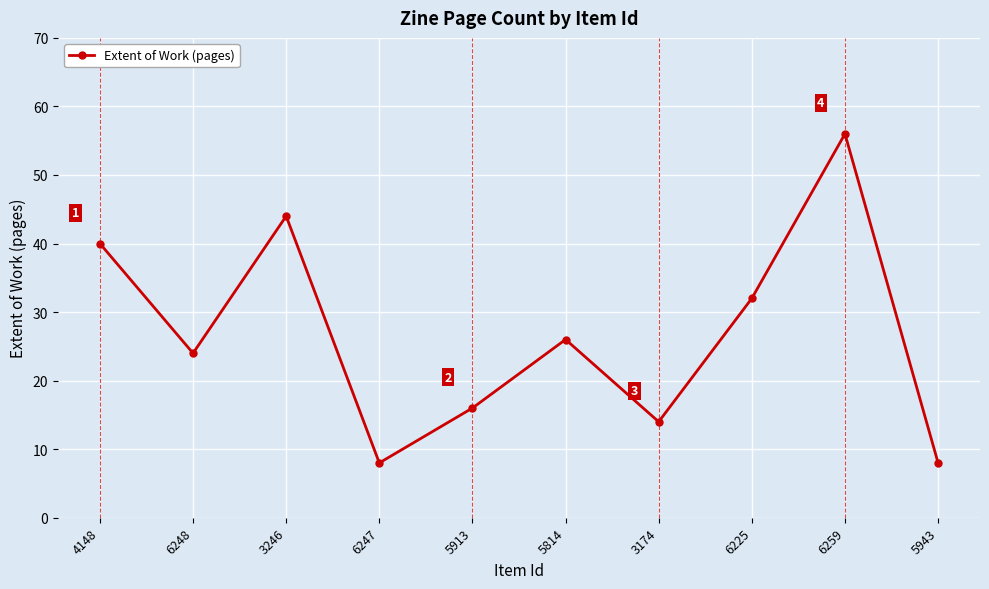

How many interior local peaks (higher than both neighbors) does the data have?

3